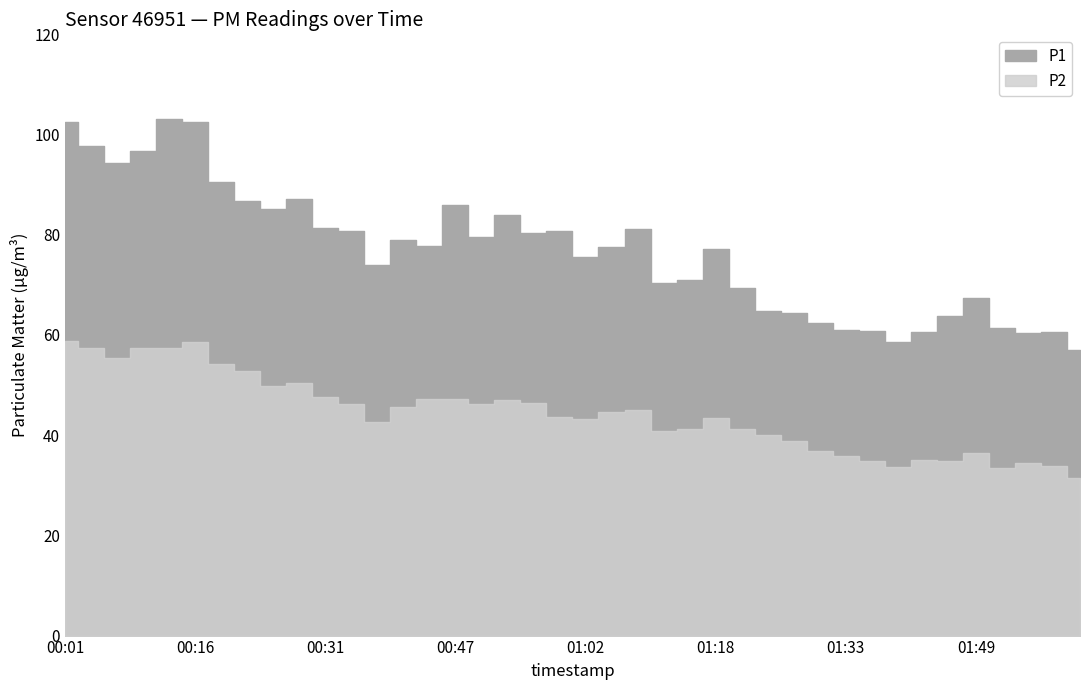

What is the difference between the highest and lowest values at 00:31?

33.8